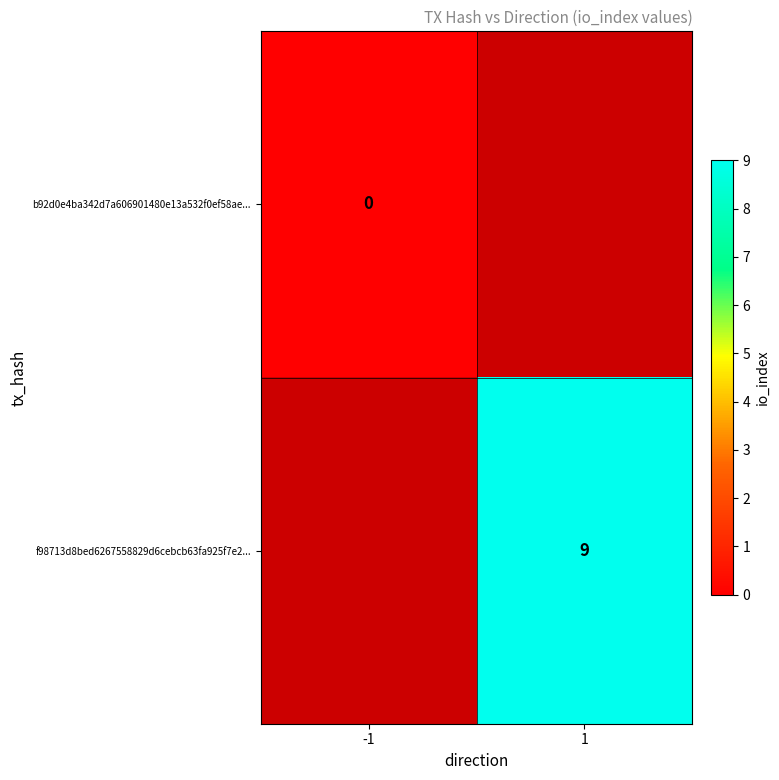

Which category has the highest value across all series?

1